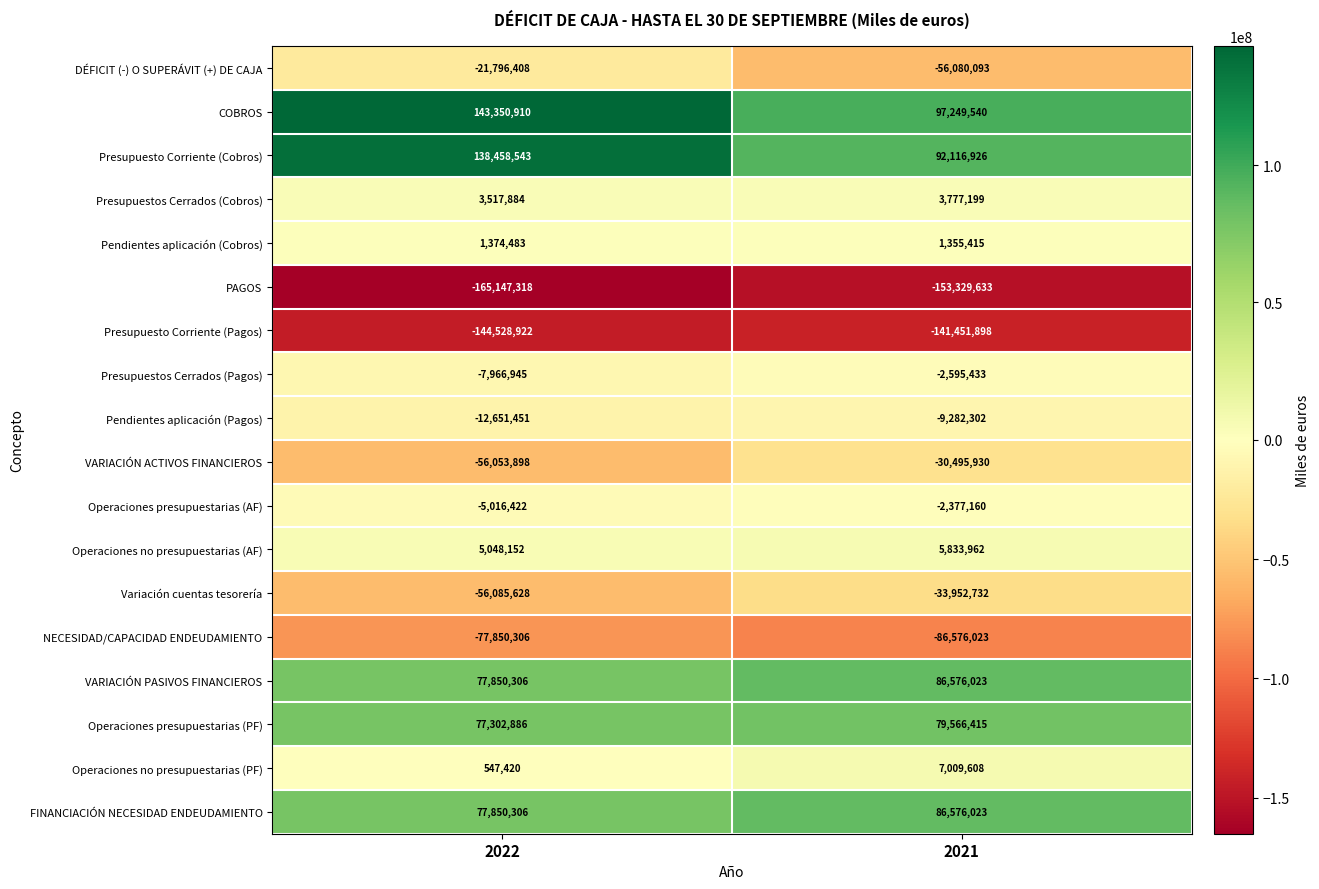

Rank the categories by COBROS value from highest to lowest.

2022, 2021